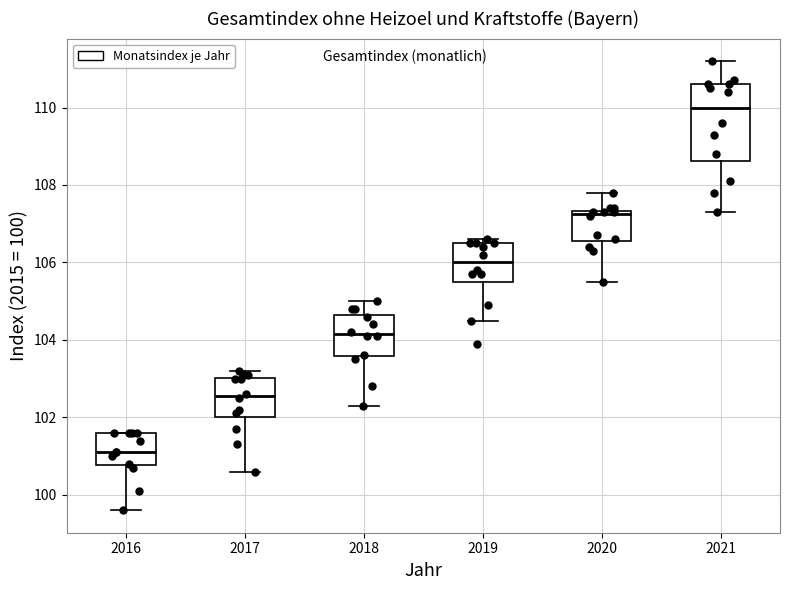

Reading left to right, transcribe this box plot: for each box, give where its median line is, the range the box spans, and where its two whiskers end, as read against the y-axis. The values are not printed on the chart, so give them approximately, as read against the axis.

2016: median 101.2, box 100.8 to 101.6, whiskers 99.6 to 101.6
2017: median 102.6, box 102.0 to 103.0, whiskers 100.6 to 103.2
2018: median 104.2, box 103.6 to 104.6, whiskers 102.4 to 105.0
2019: median 106.0, box 105.6 to 106.6, whiskers 104.6 to 106.6 (just above the box's upper edge)
2020: median 107.2, box 106.6 to 107.4, whiskers 105.6 to 107.8
2021: median 110.0, box 108.6 to 110.6, whiskers 107.4 to 111.2